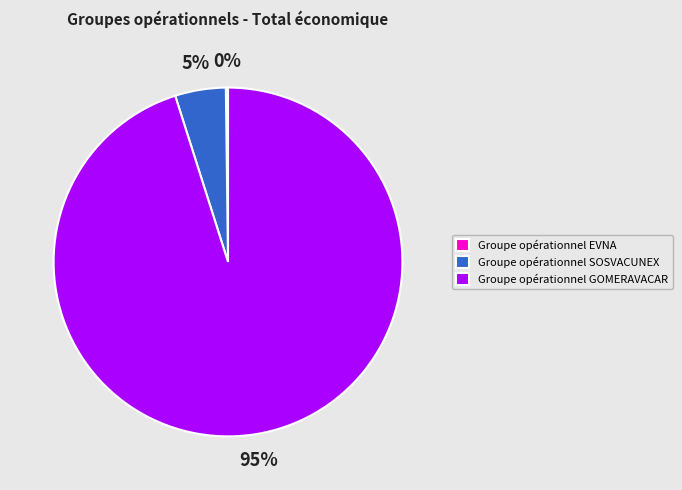

To the nearest percent, what is the average slice percentage?

33%